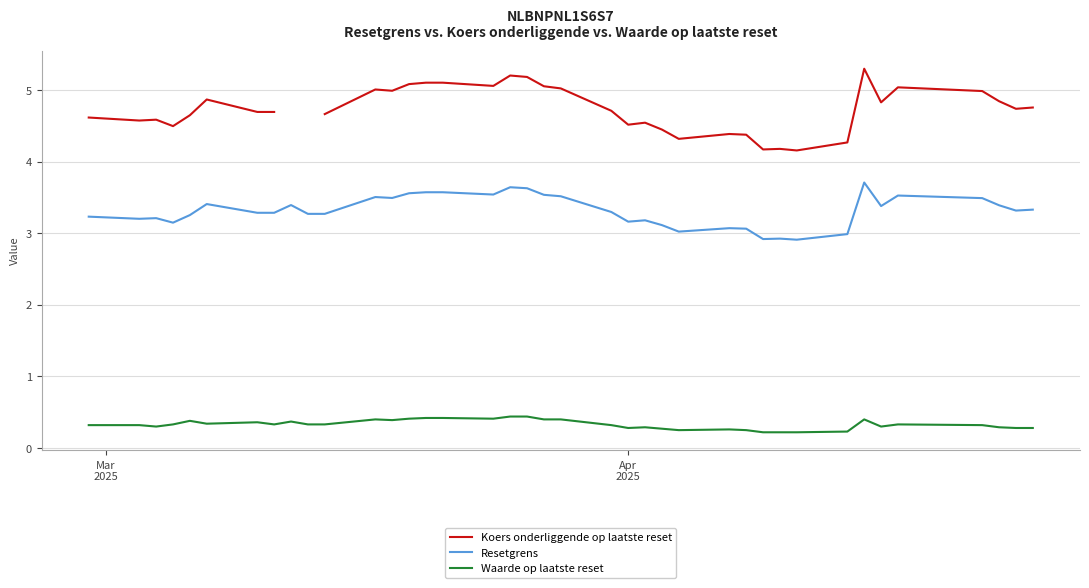

Count the number of categories in the chart.

39